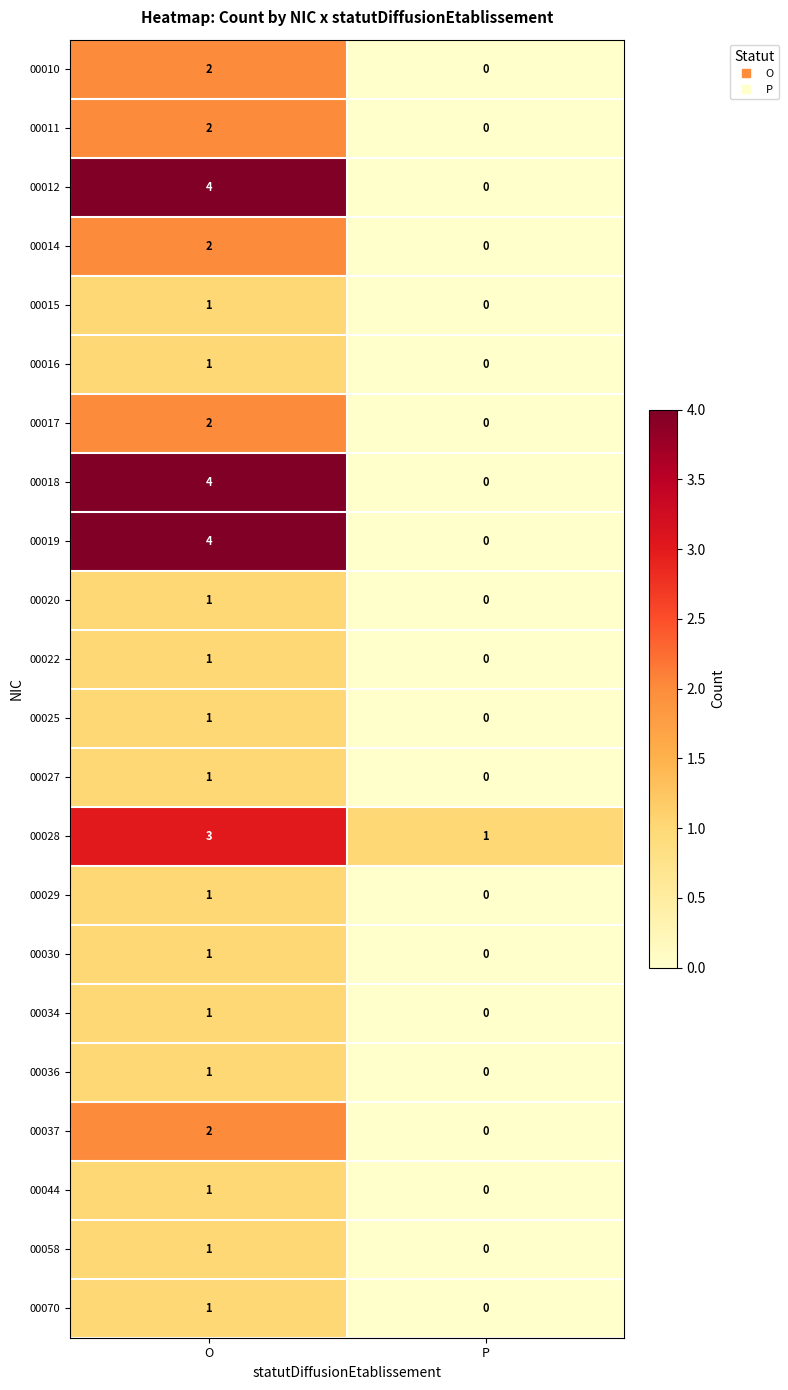

At which label is 00022 closest to 0?

P